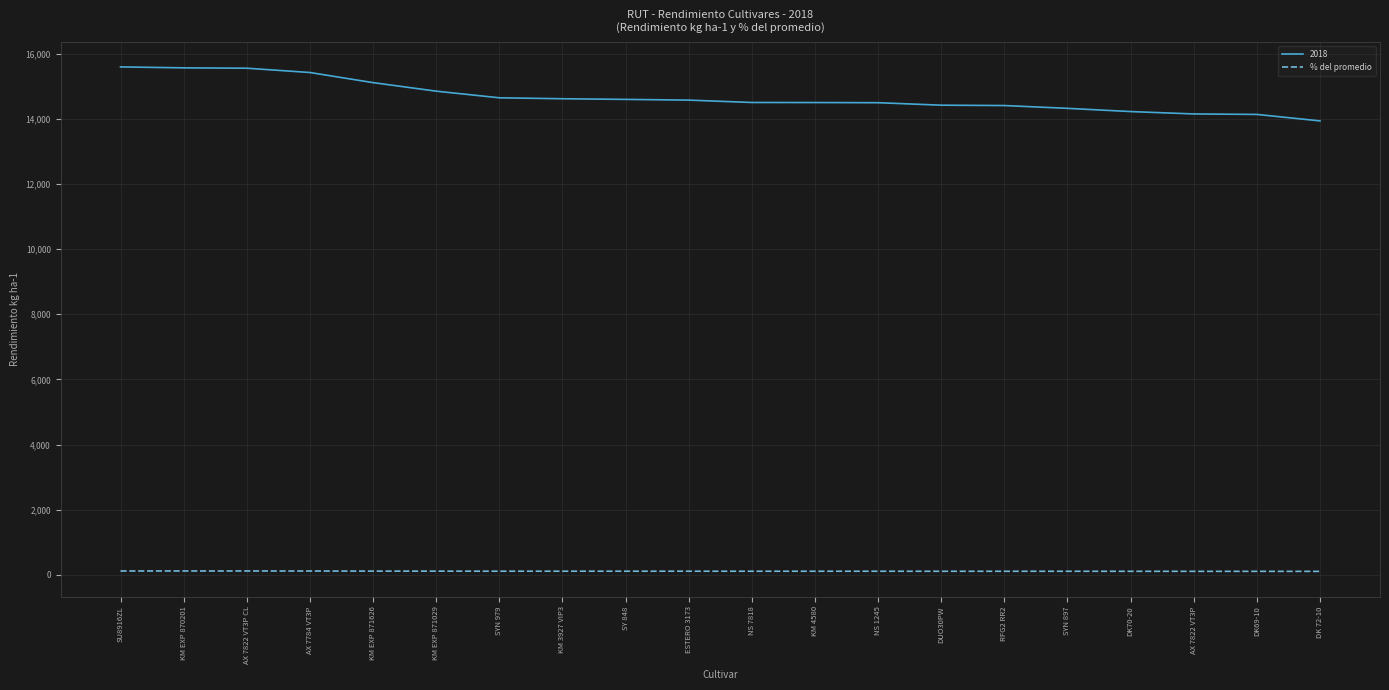

What is the greatest value displayed?

15601